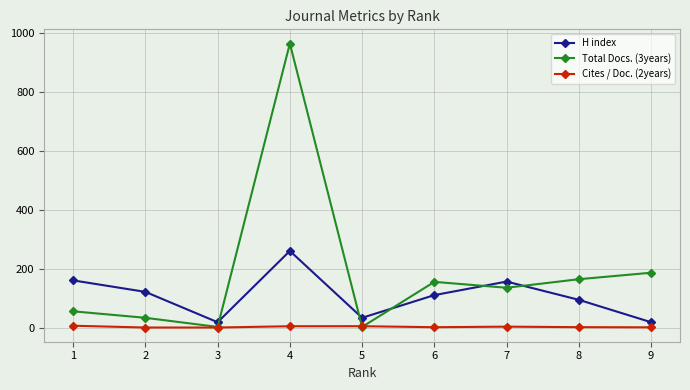

Rank the series by their maximum value, from highest to lowest.

Total Docs. (3years), H index, Cites / Doc. (2years)